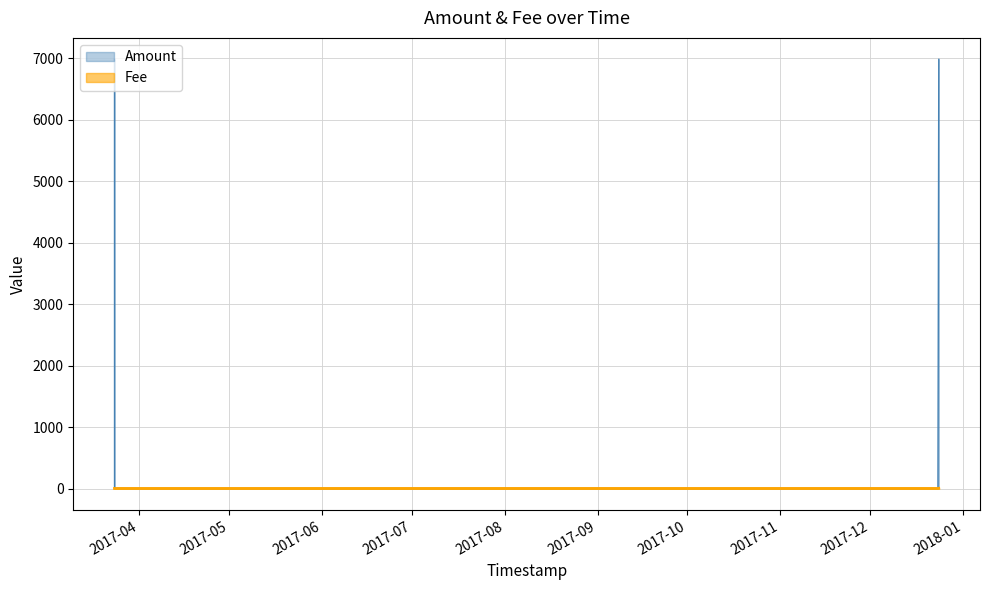

What is the label of the 5th point from the left?

2017-03-23 18:11:41